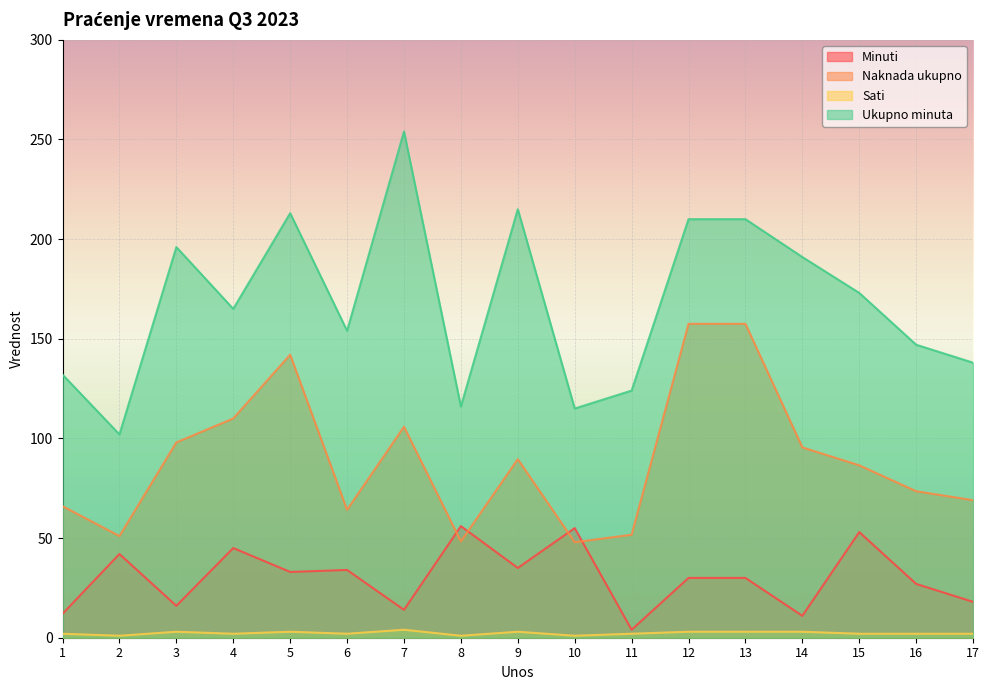

What is the sum of all Sati values?

39.0